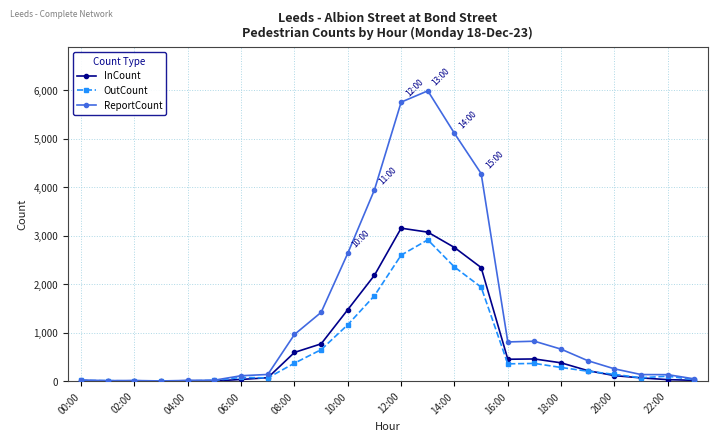

True or false: ReportCount has more than 0 interior local peaks.

True